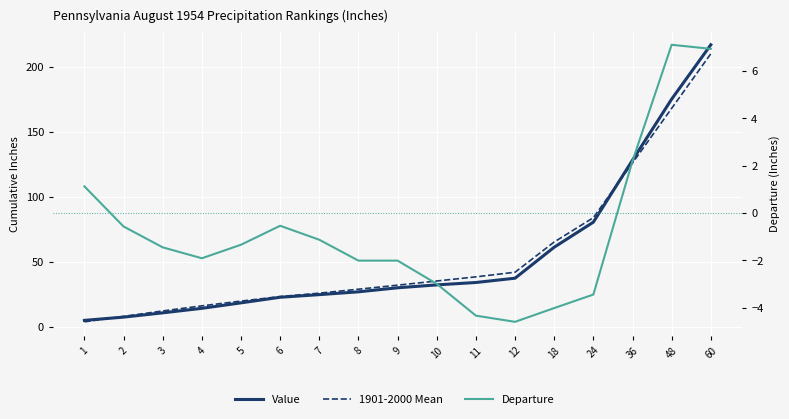

Count the number of categories in the chart.

17